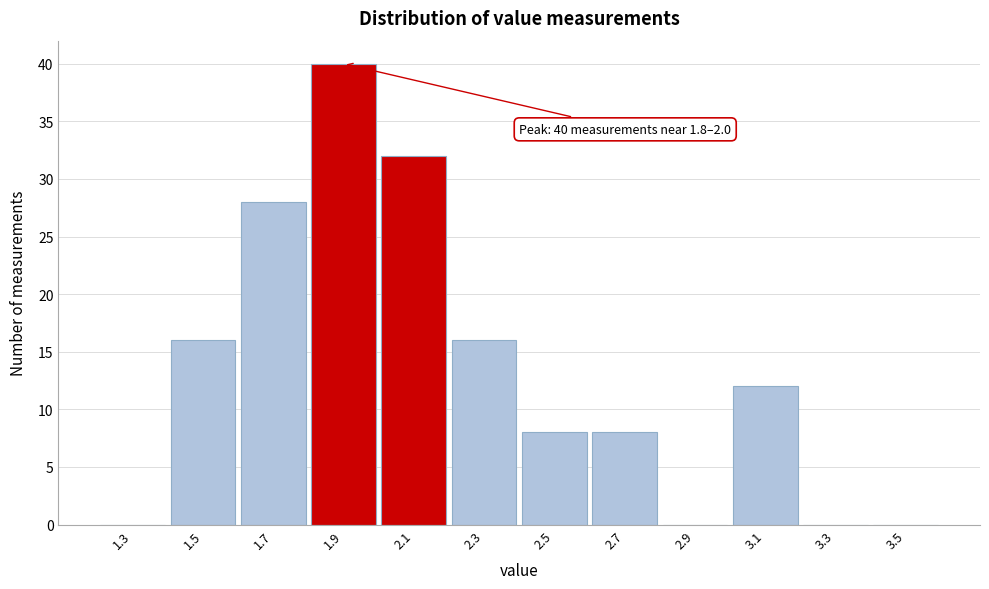

Which range on the x-axis has the tallest bar?

1.8 to 2.0